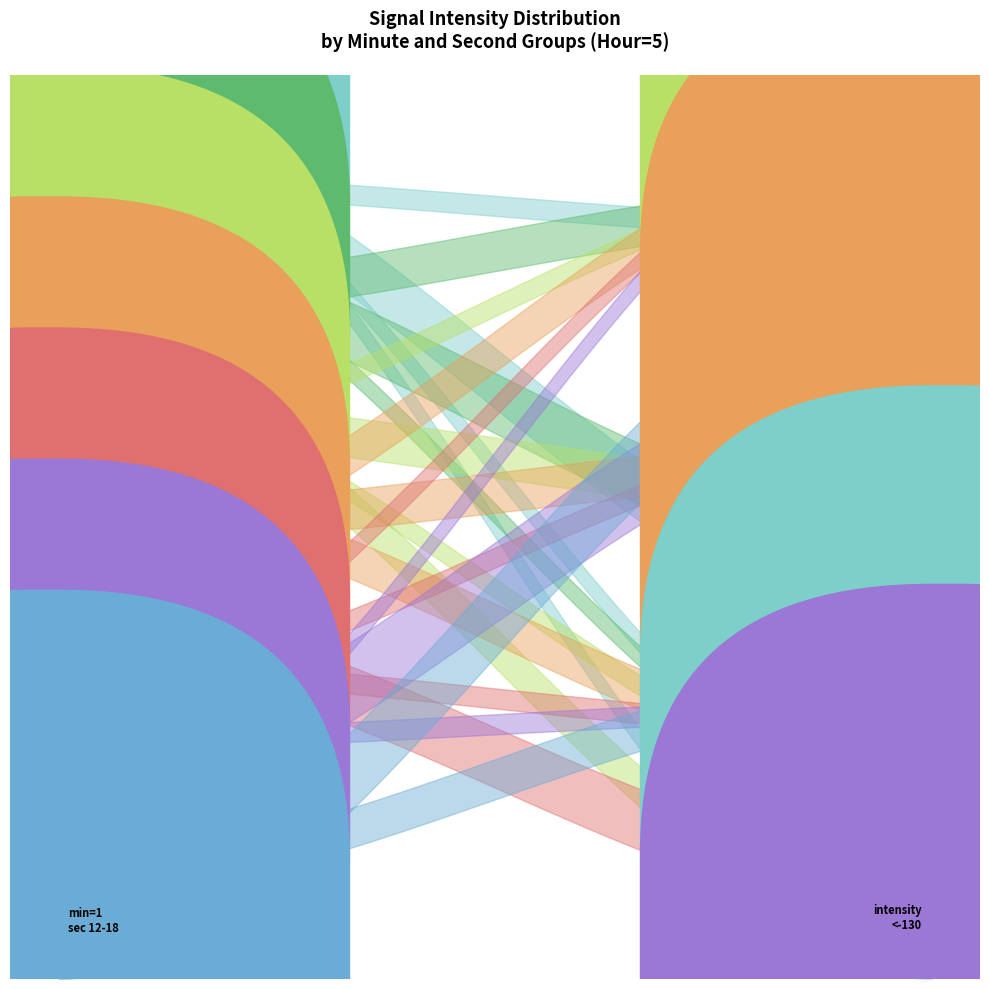

What is the value of the minute_2 point at the 2nd from the left?

12